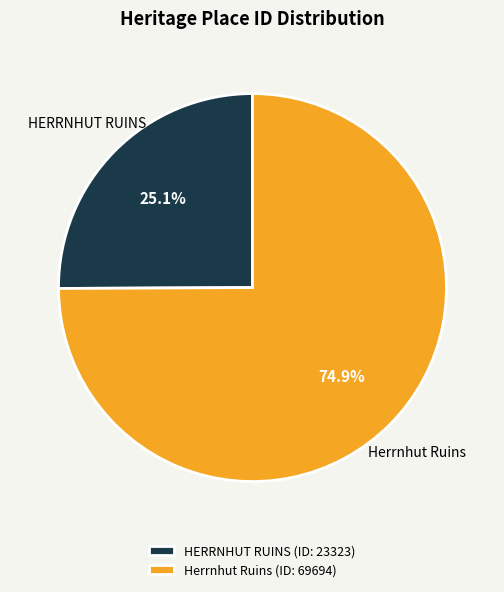

Between HERRNHUT RUINS and Herrnhut Ruins, which is larger?

Herrnhut Ruins